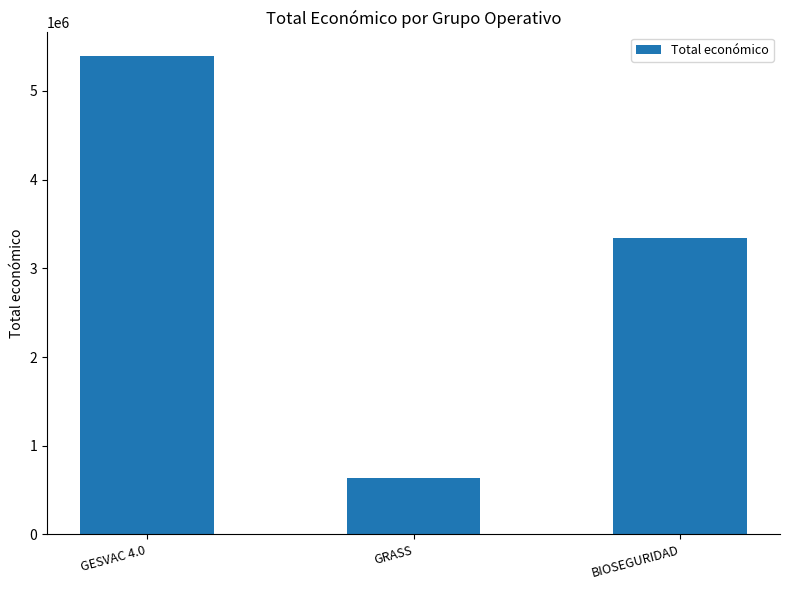

Read the value at GRASS.

641336